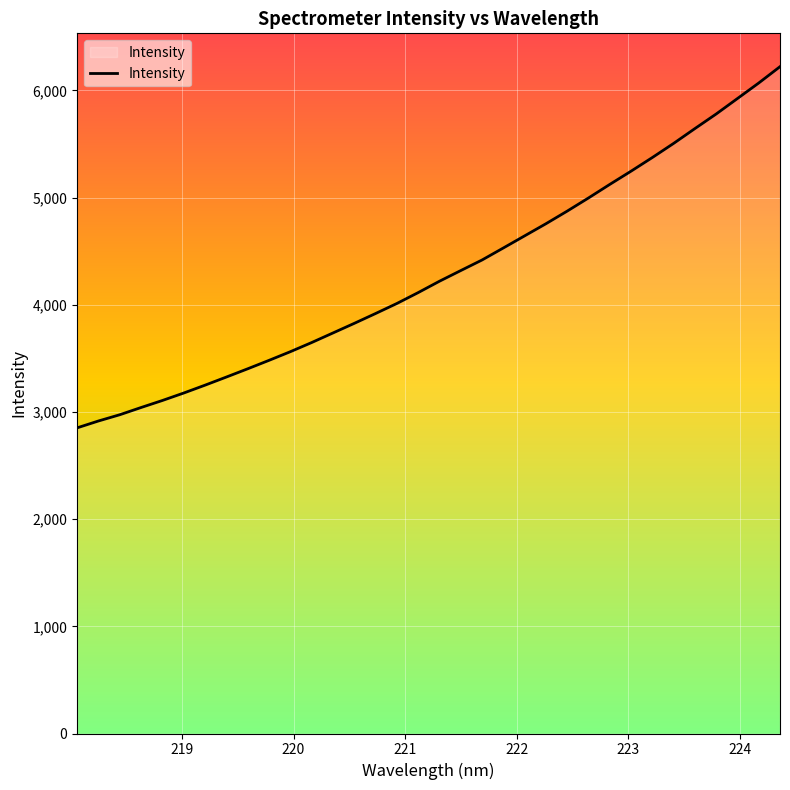

What is the difference between the second highest and second lowest values?

3153.6